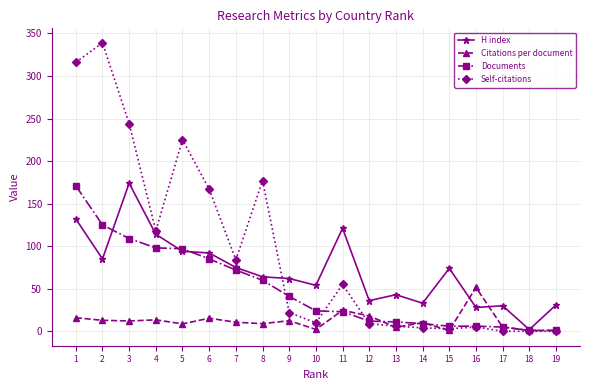

What is the value of the Documents point at the 12th from the left?

12.0